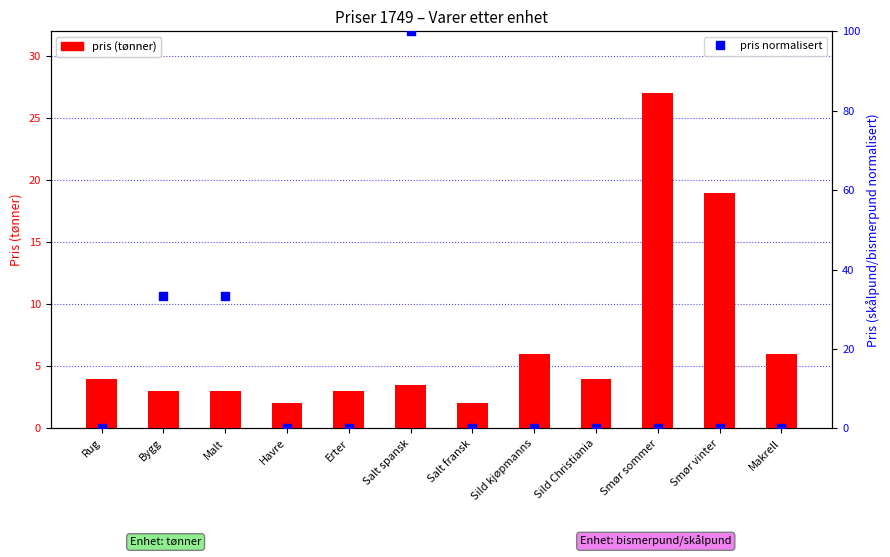

What are all the series names shown in the legend?

pris (tønner), pris normalisert (0-100)